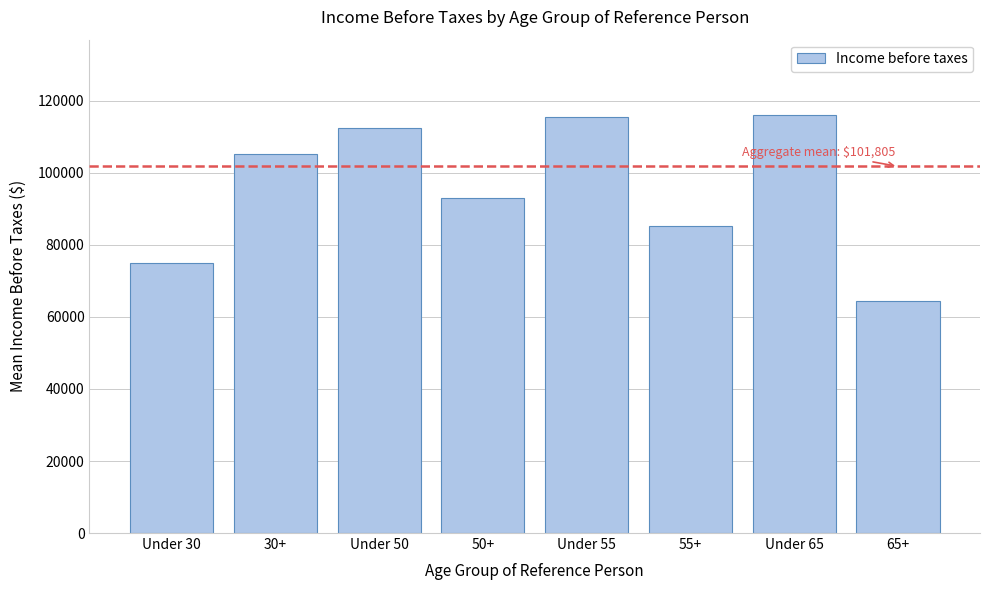

Reading right to left, transcribe all the data shown in this chart.

65+=64326	Under 65=116112	55+=85308	Under 55=115528	50+=92981	Under 50=112387	30+=105234	Under 30=75113